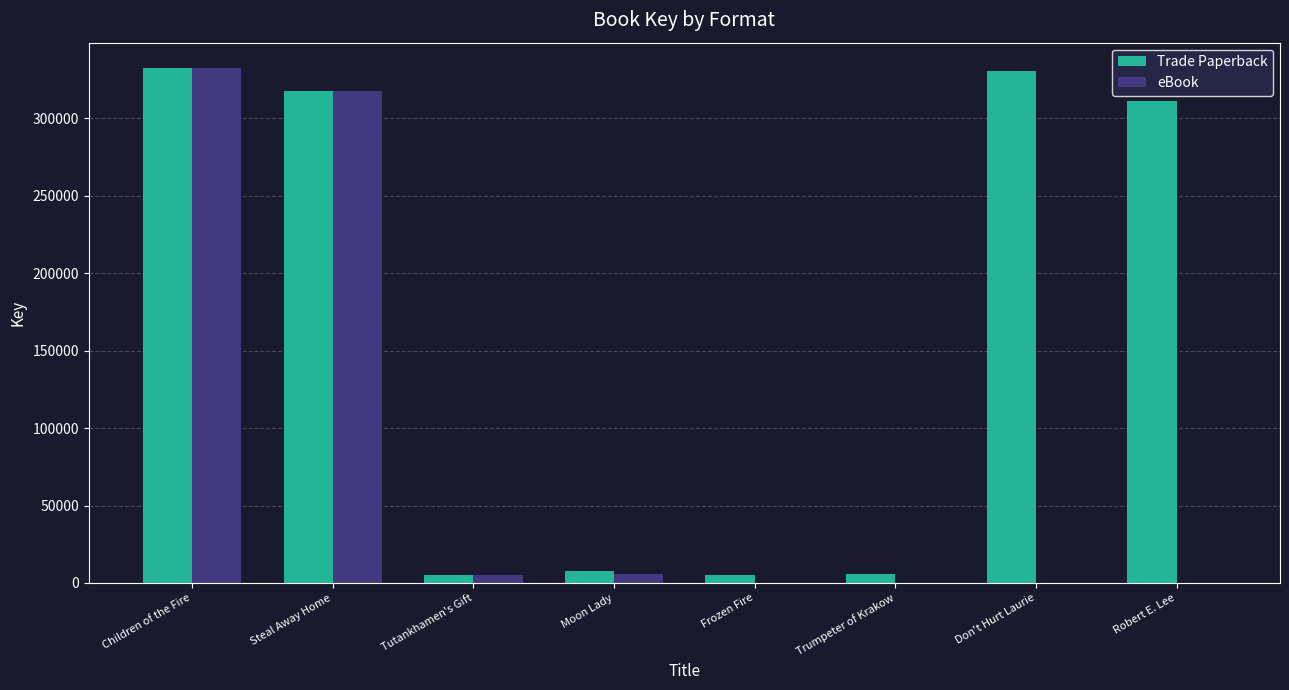

Which series has the largest total across all categories?

Trade Paperback